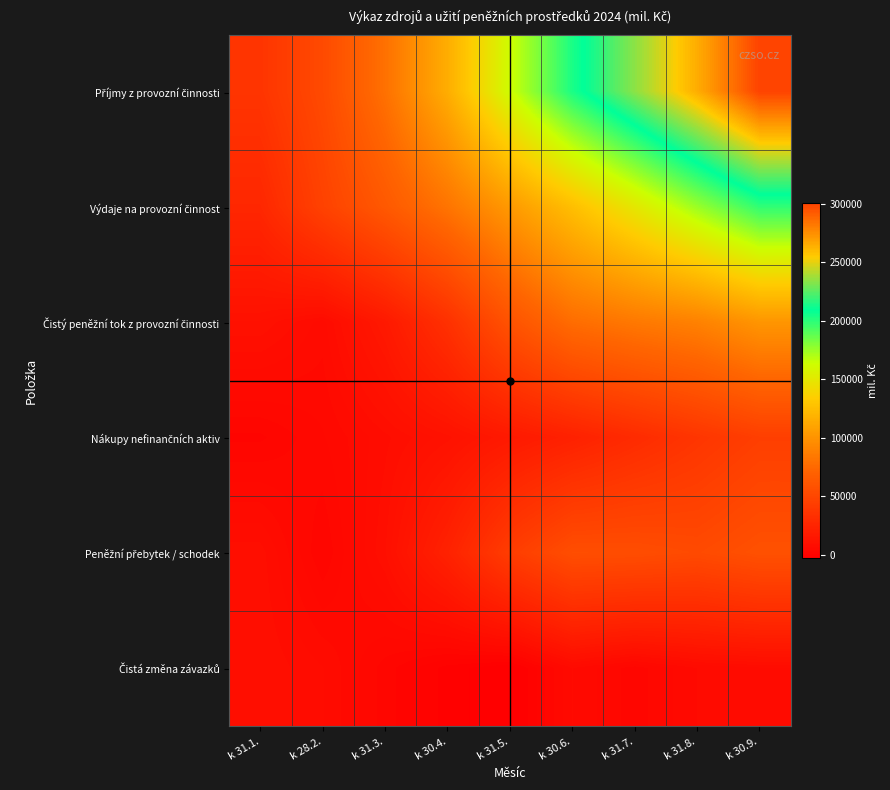

At how many categories does at least one series exceed 76455?

7